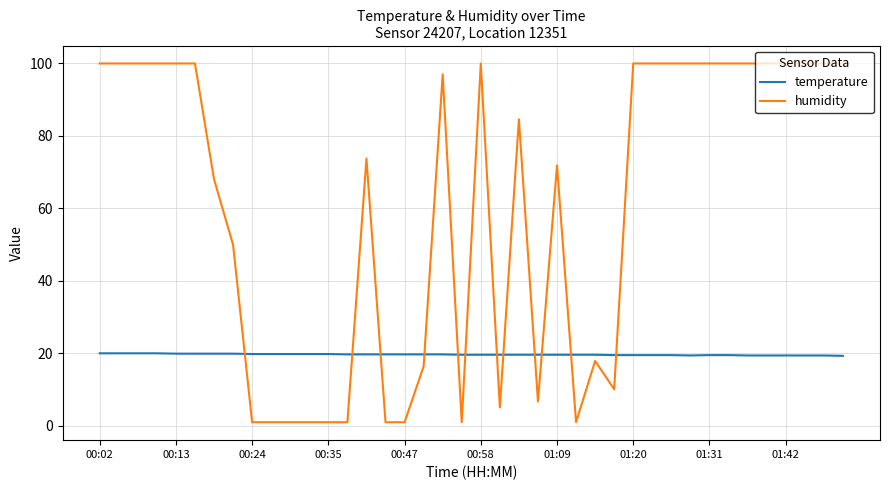

Does the chart have visible grid lines?

Yes